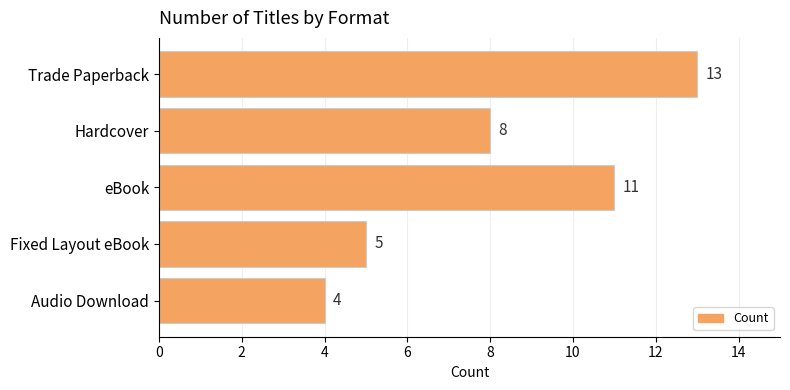

Reading top to bottom, list all the values displayed in this chart.

Trade Paperback=13	Hardcover=8	eBook=11	Fixed Layout eBook=5	Audio Download=4